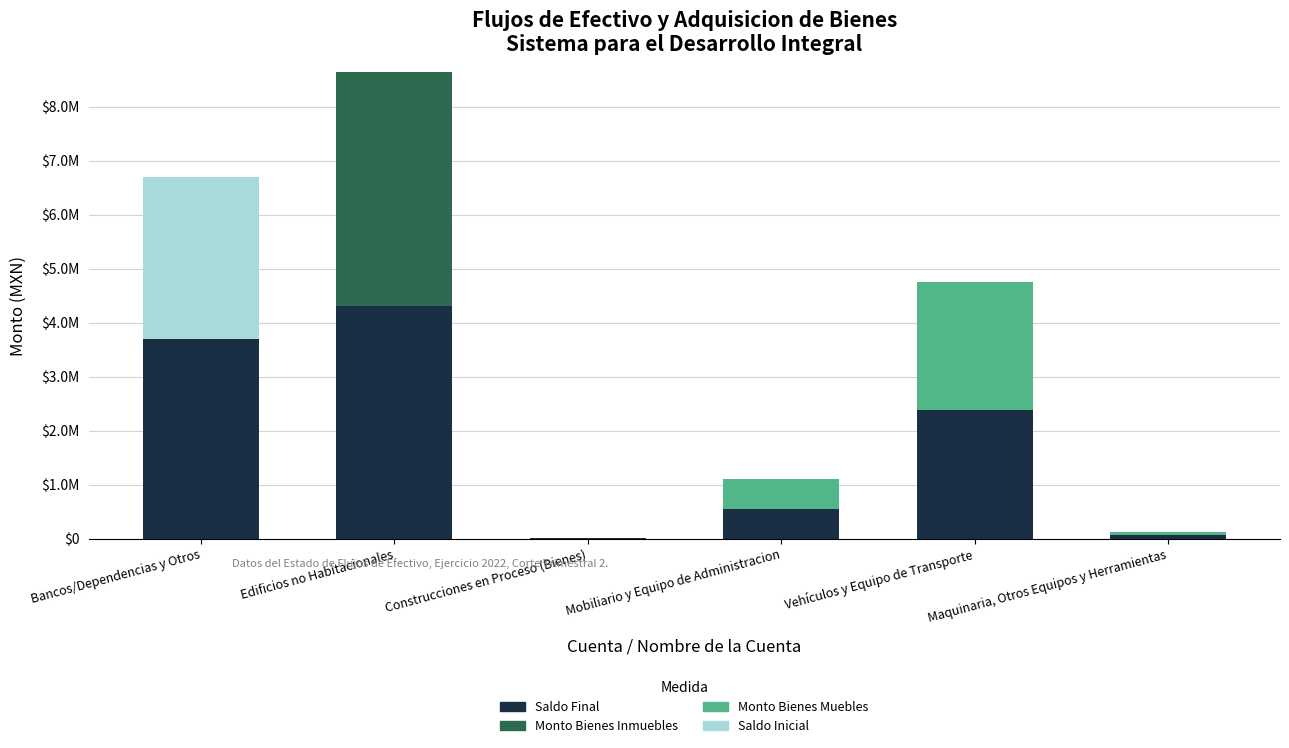

What are all the series names shown in the legend?

Saldo Final, Monto Bienes Inmuebles, Monto Bienes Muebles, Saldo Inicial